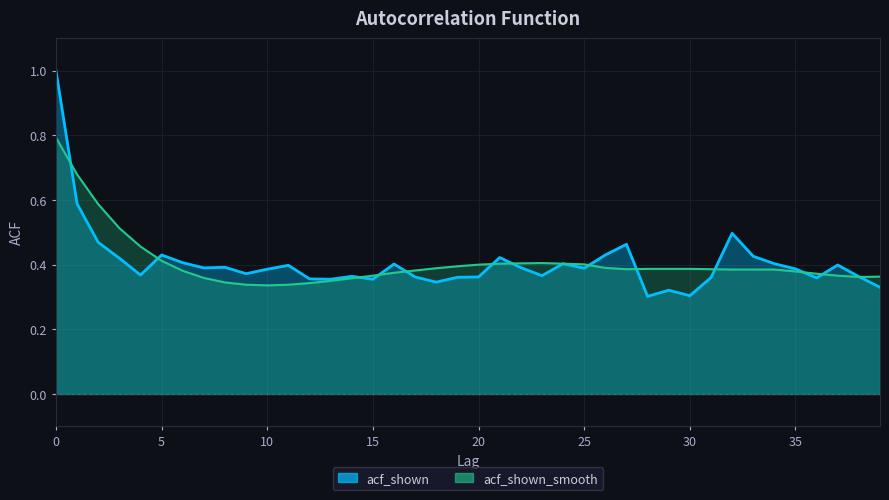

True or false: acf_shown has more than 2 points higher than both neighbors.

True